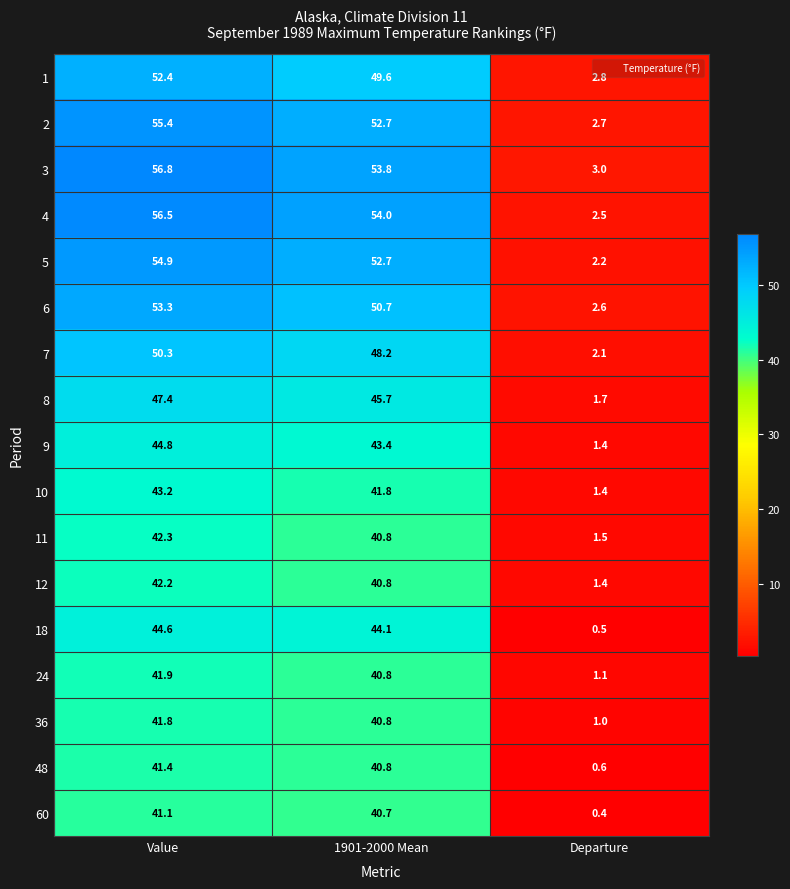

The 8 series shows 72.2 at Value. True or false?

False